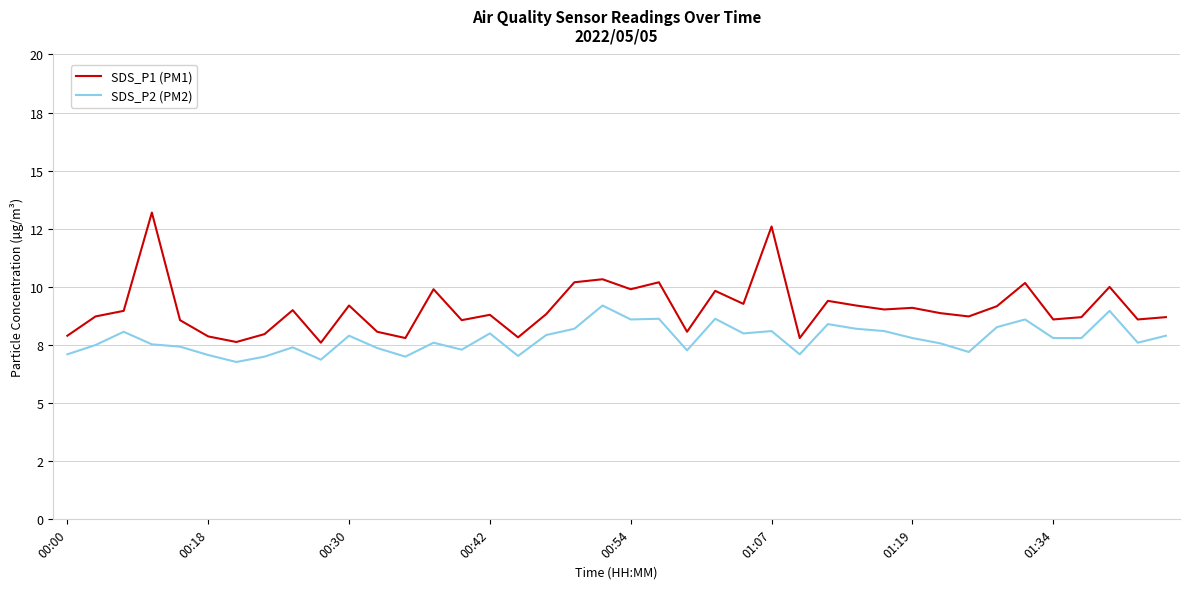

True or false: SDS_P1 (PM1) and SDS_P2 (PM2) intersect in this chart.

False